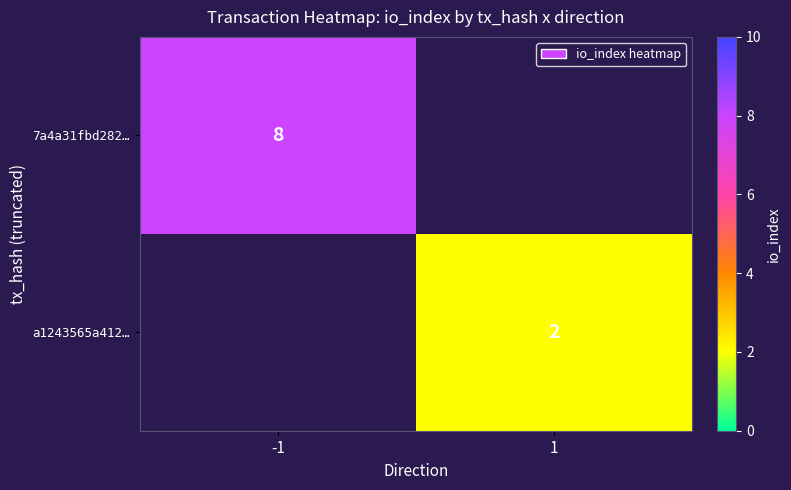

Is the value of a1243565a412… at 1 greater than the value of 7a4a31fbd282… at -1?

No